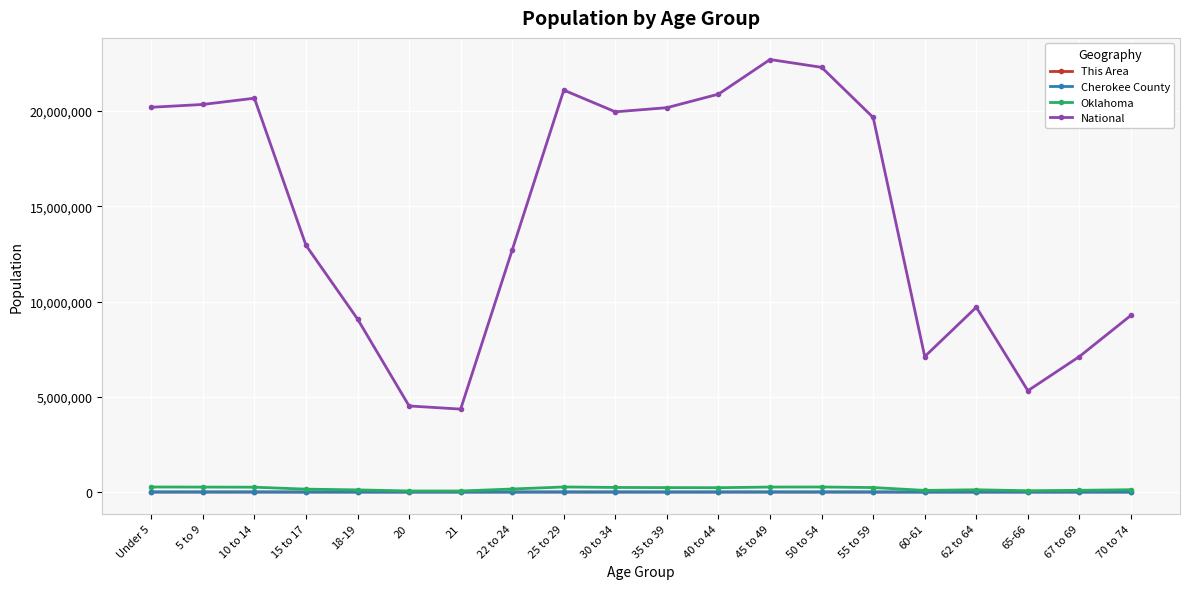

How many series are shown in this chart?

4